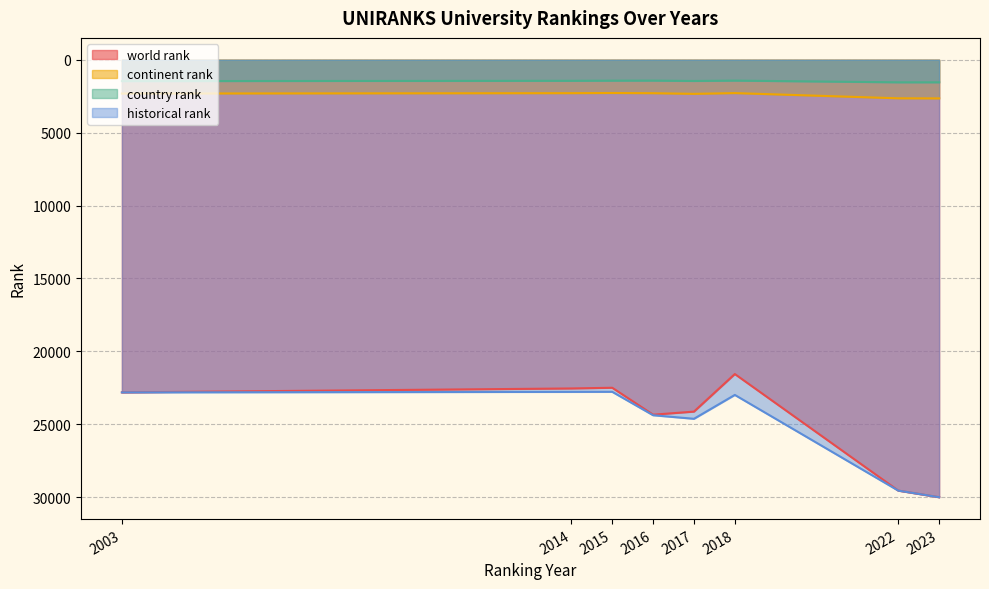

Rank the series by their maximum value, from highest to lowest.

world rank, historical rank, continent rank, country rank